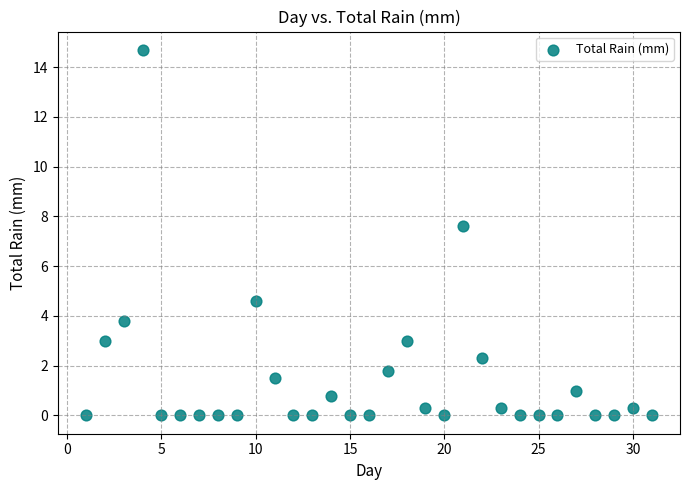

What is the range of X values (max minus min)?

30.0